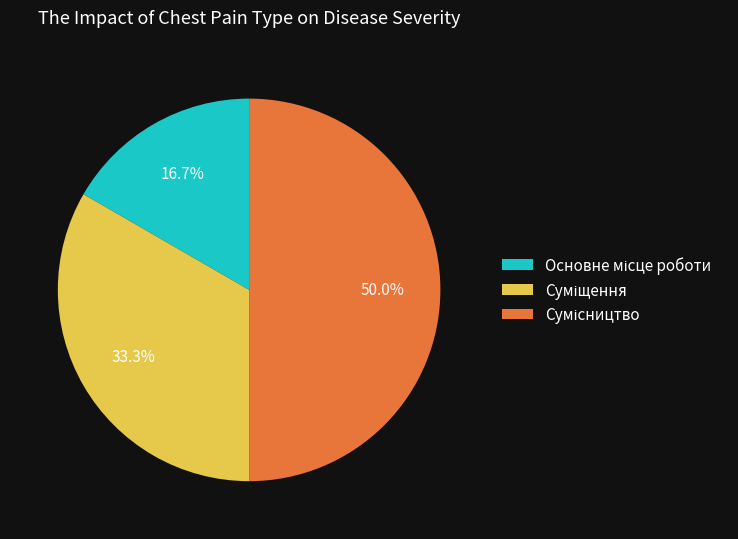

Approximately how many times larger is the value at Основне місце роботи compared to Сумісництво?

0.3